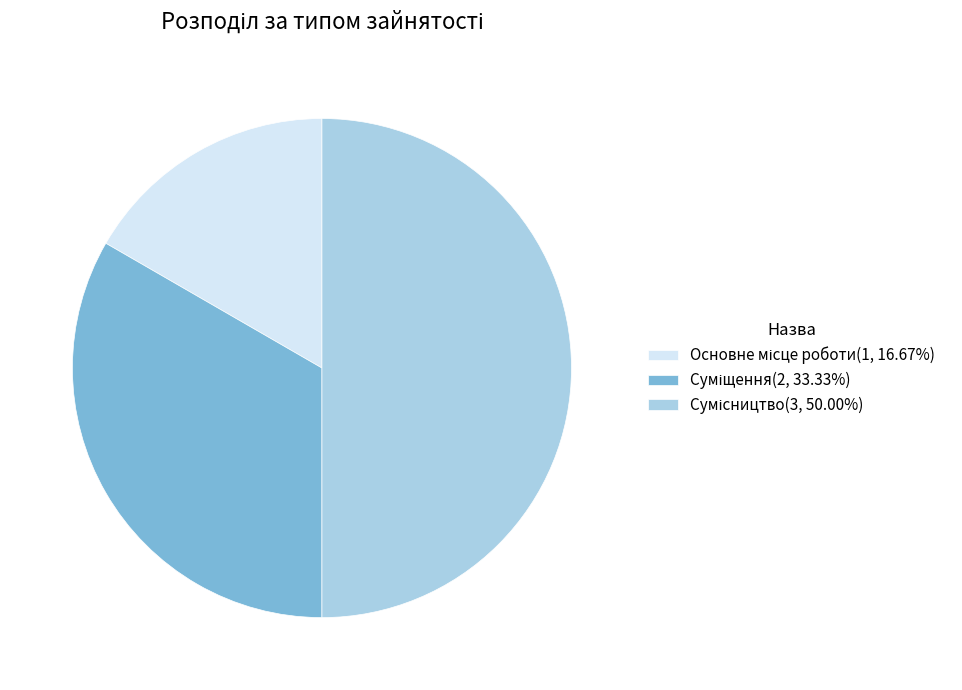

The Сумісництво slice represents 50% of the pie. True or false?

True